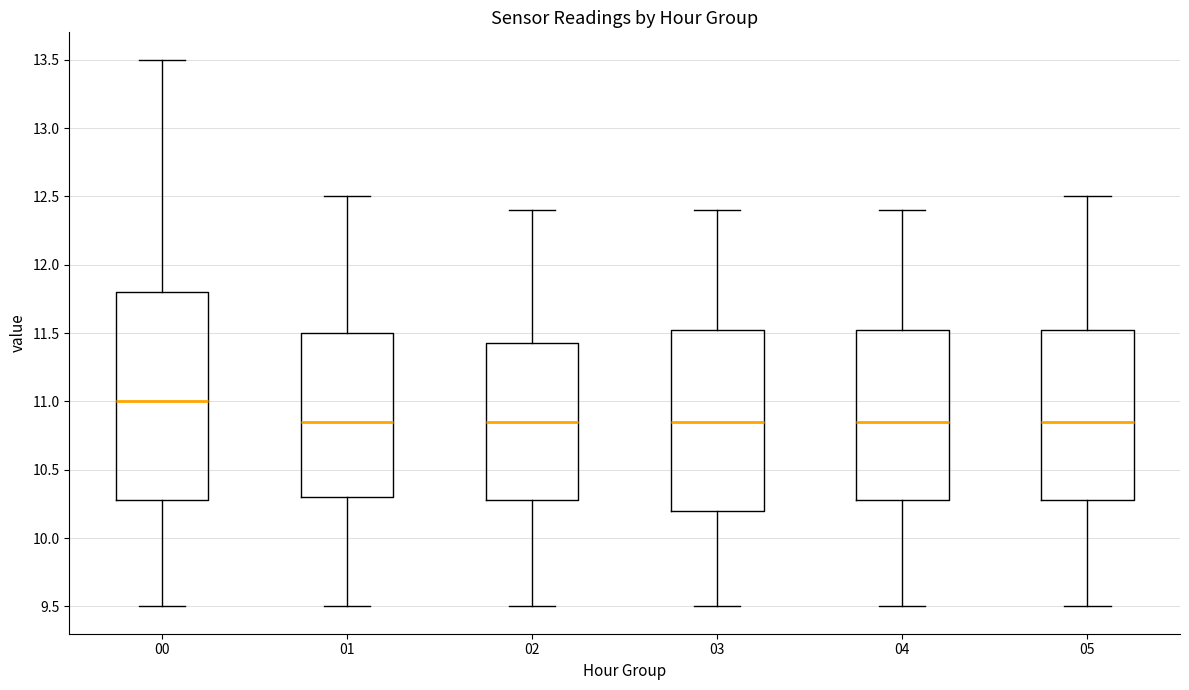

Reading left to right, transcribe this box plot: for each box, give where its median line is, the range the box spans, and where its two whiskers end, as read against the y-axis. The values are not printed on the chart, so give them approximately, as read against the axis.

00: median 11.00, box 10.30 to 11.80, whiskers 9.50 to 13.50
01: median 10.85, box 10.30 to 11.50, whiskers 9.50 to 12.50
02: median 10.85, box 10.30 to 11.45, whiskers 9.50 to 12.40
03: median 10.85, box 10.20 to 11.55, whiskers 9.50 to 12.40
04: median 10.85, box 10.30 to 11.55, whiskers 9.50 to 12.40
05: median 10.85, box 10.30 to 11.55, whiskers 9.50 to 12.50